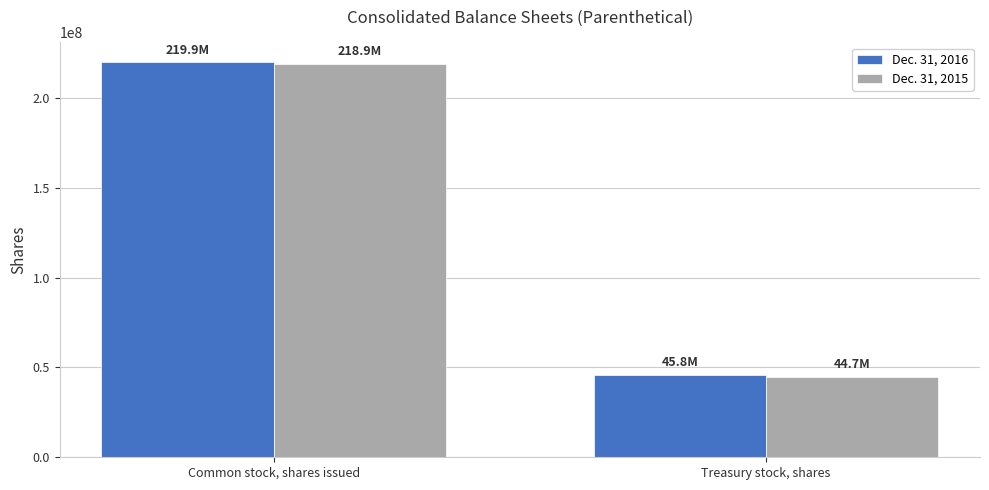

What is the sum of all Dec. 31, 2015 values?

263600000